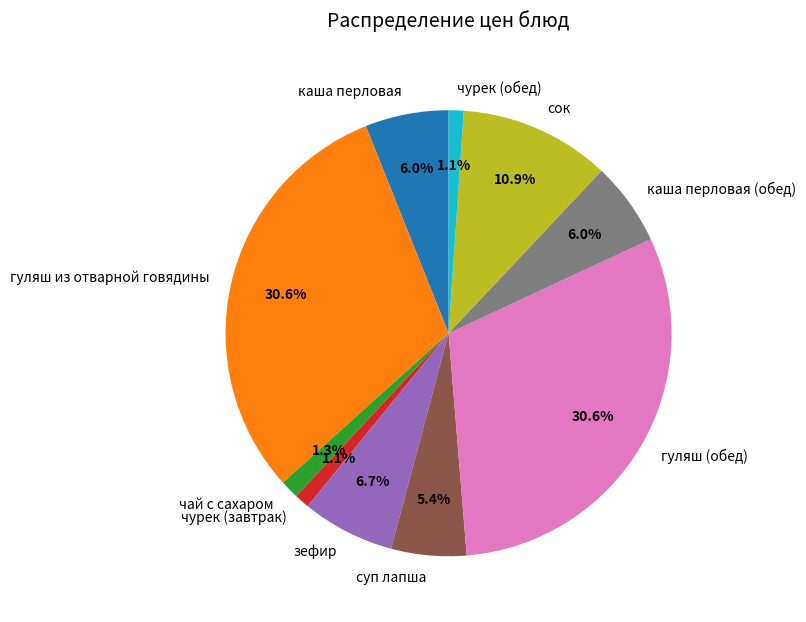

To the nearest percent, what percentage of the pie is чурек (завтрак)?

1%